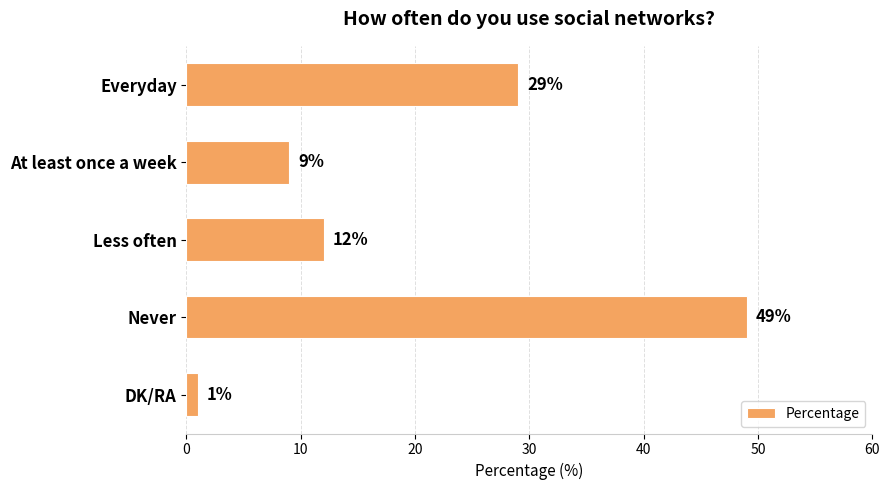

Reading bottom to top, what are all the values shown in this chart?

DK/RA=1	Never=49	Less often=12	At least once a week=9	Everyday=29